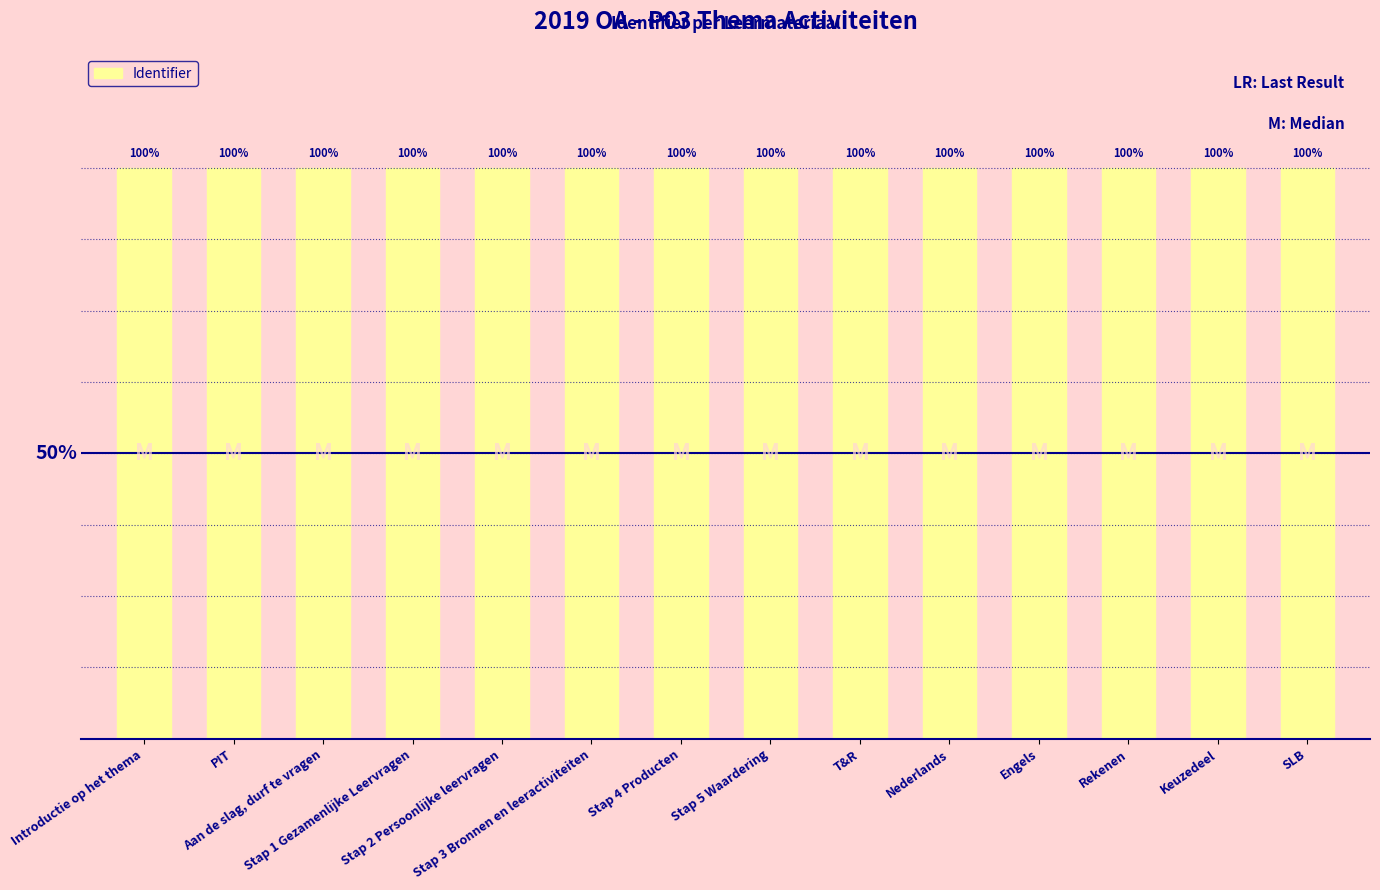

What value does the data have at Rekenen?

100.0